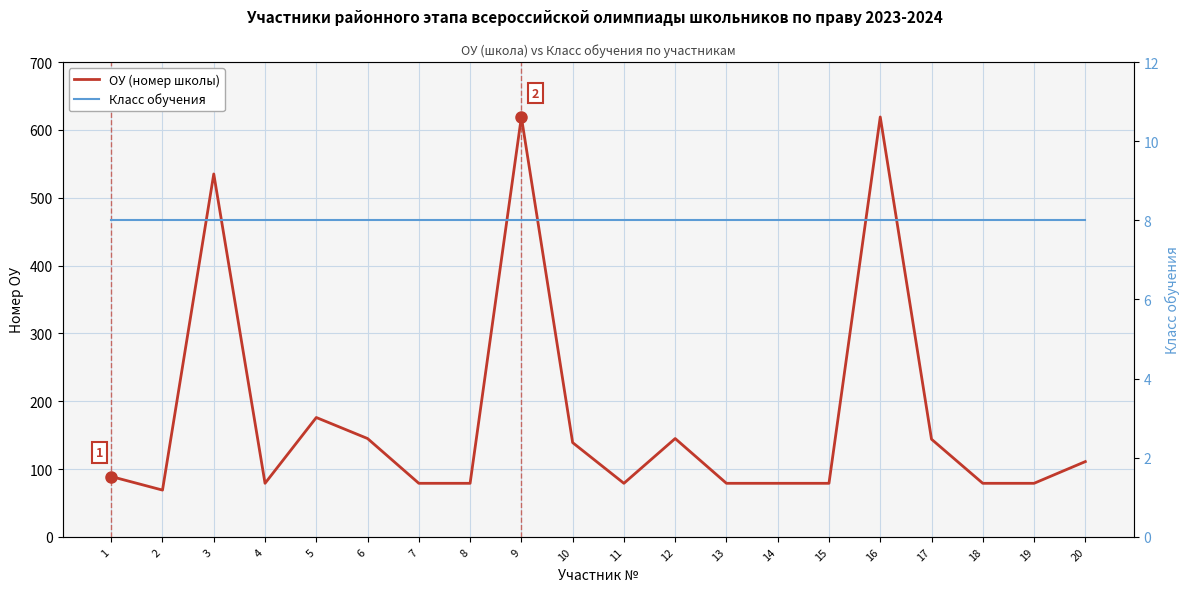

Does the chart display data point markers on the line(s)?

No